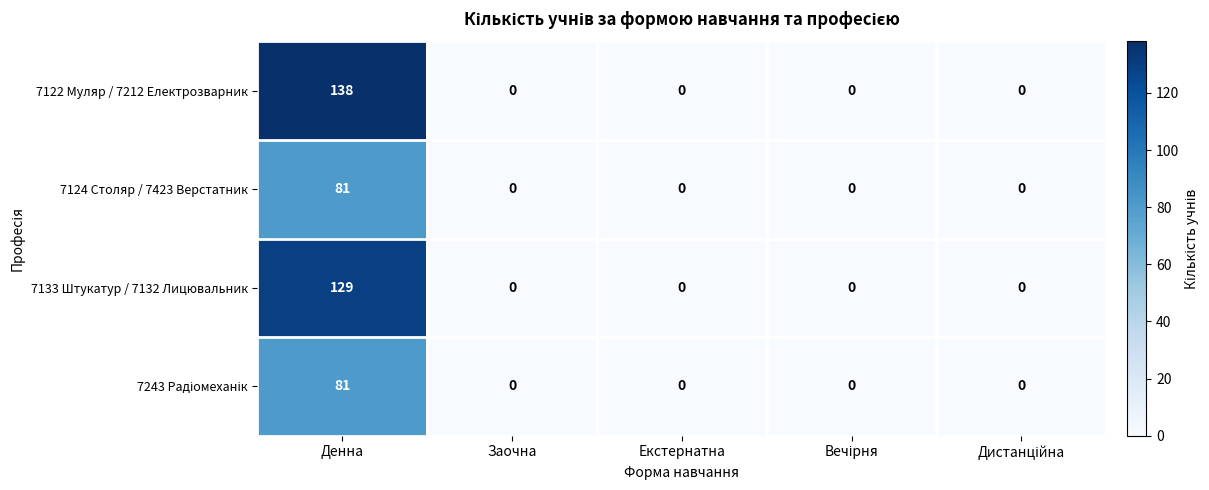

What is the total value across all series at Денна?

429